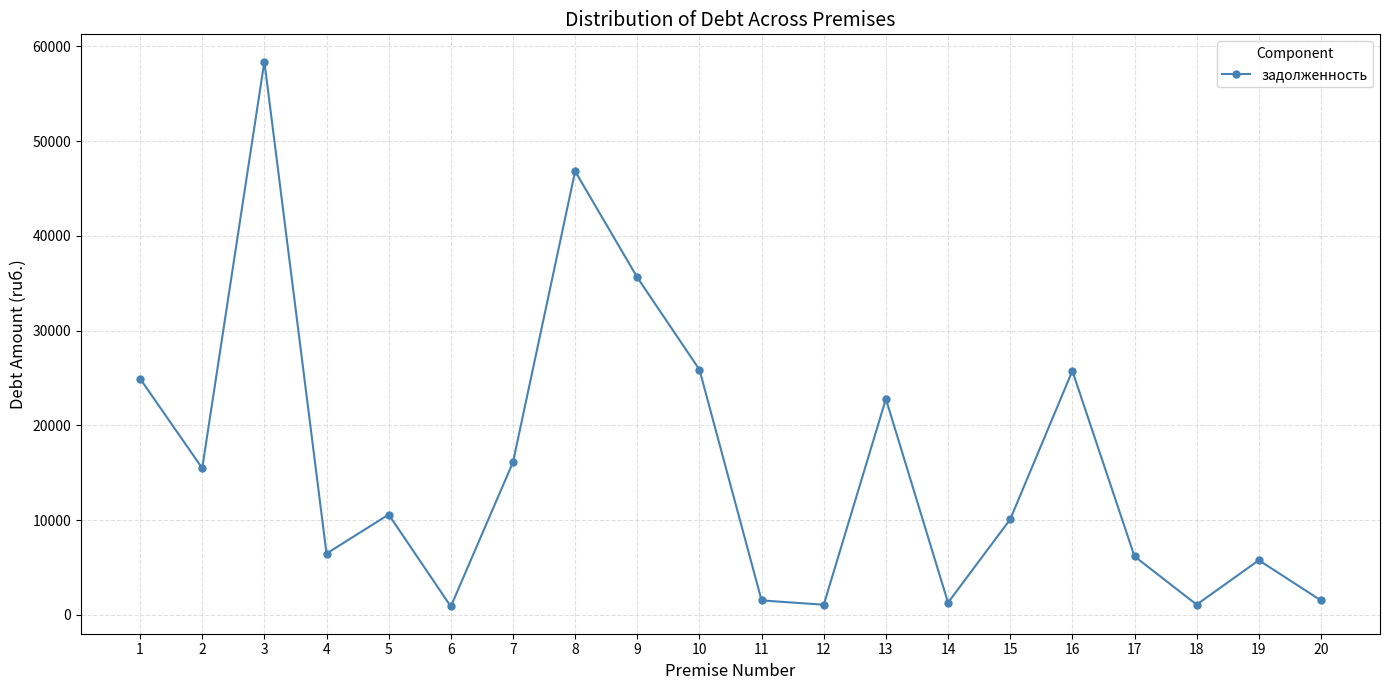

What is the sum of all values?

318057.6